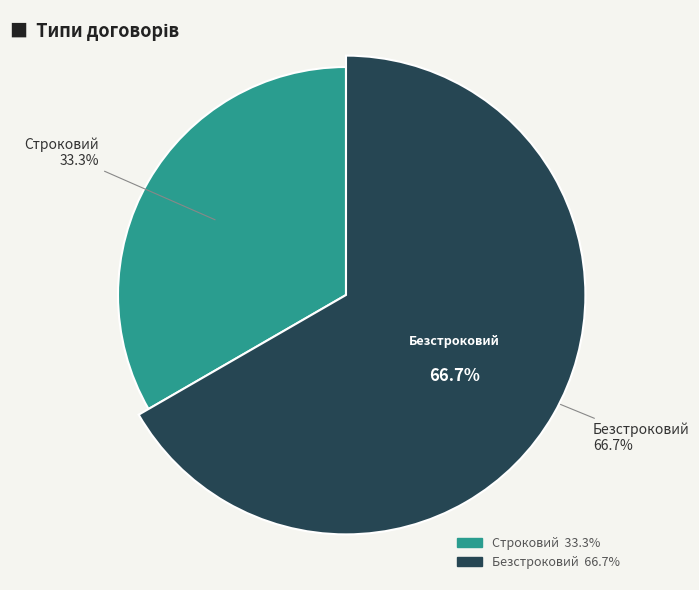

True or false: Безстроковий accounts for 67% of the total.

True